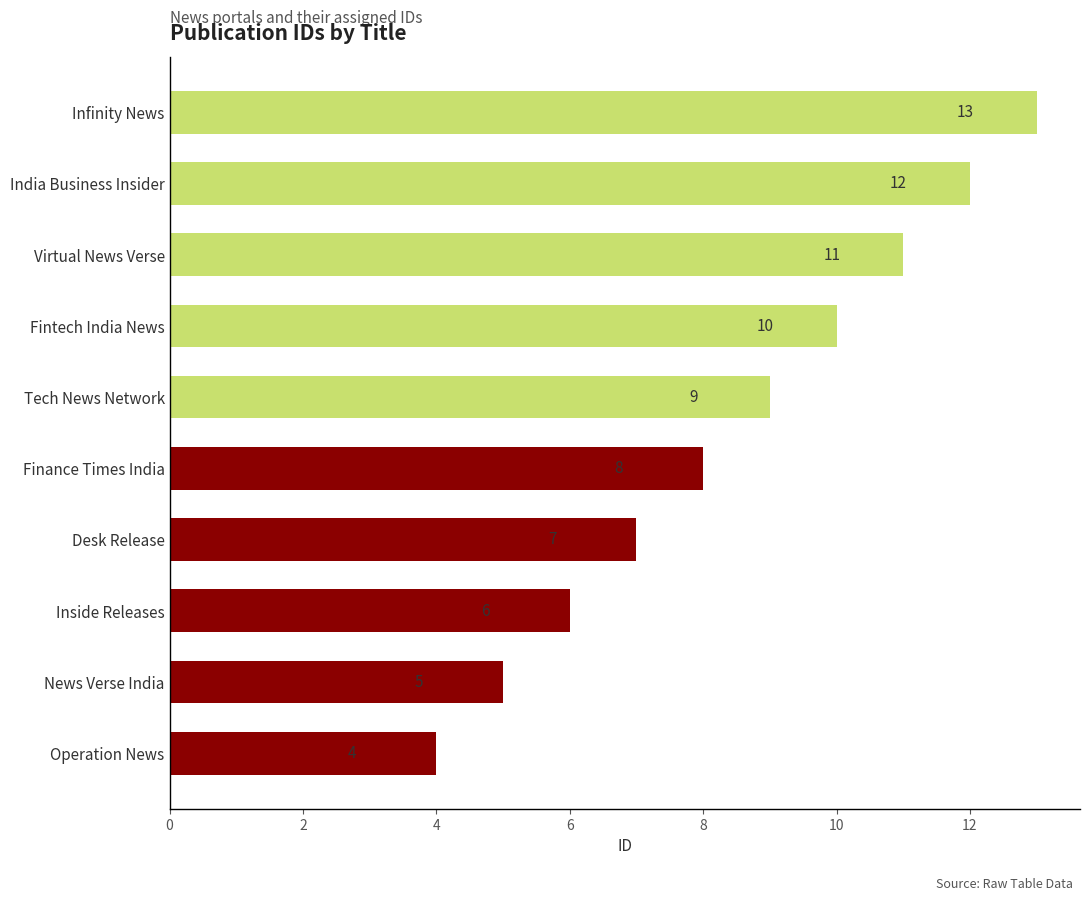

How many bars are there in total?

10